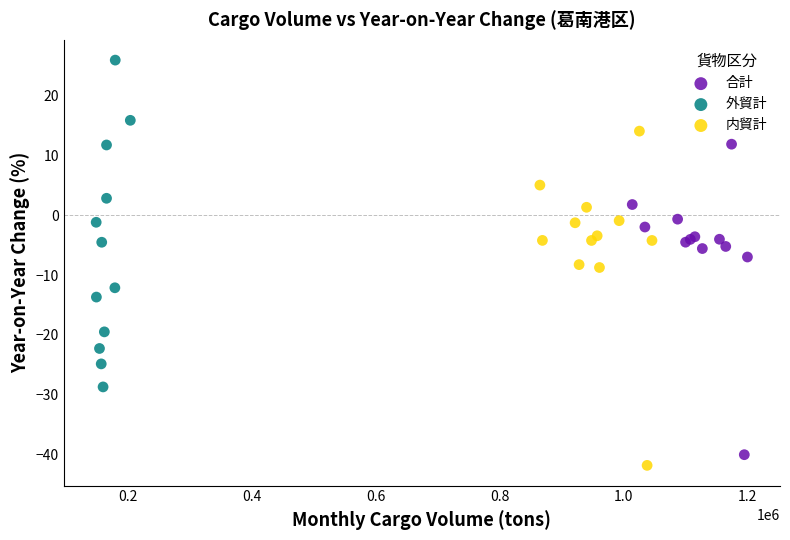

Which series reaches the minimum Y coordinate?

内貿計